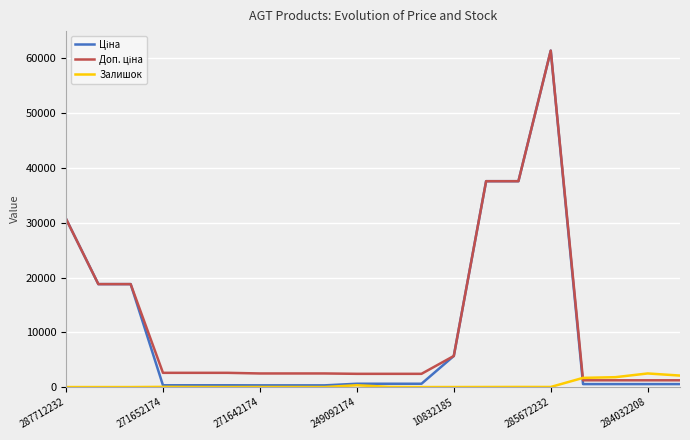

What is the greatest value displayed?

61434.3